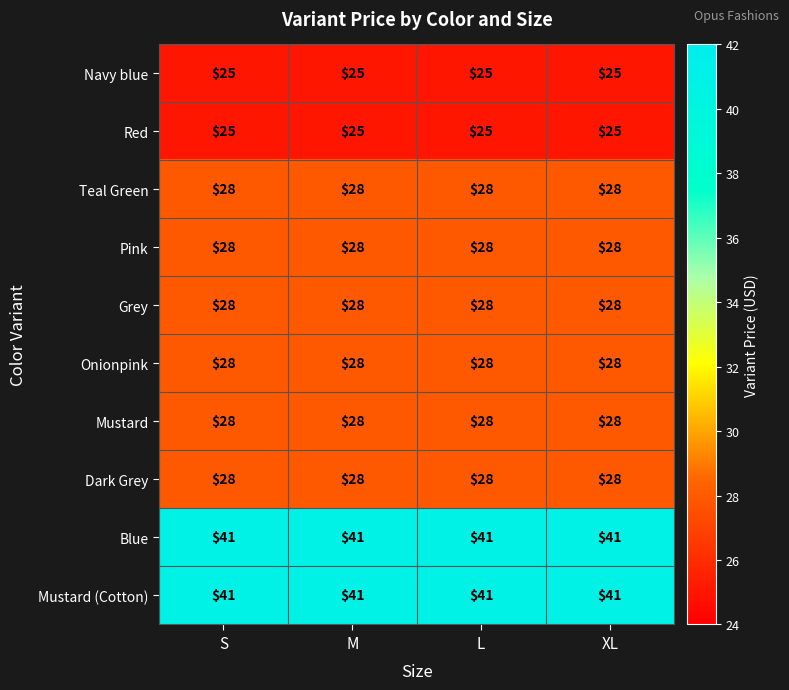

What is the minimum value for Red?

25